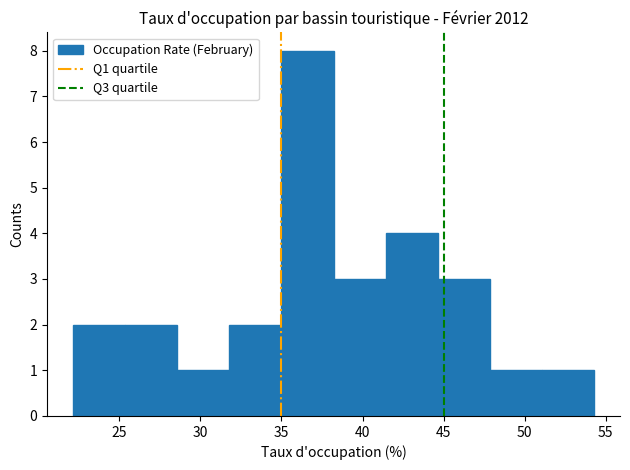

Over which range of the x-axis is the bar tallest?

35.0 to 38.0